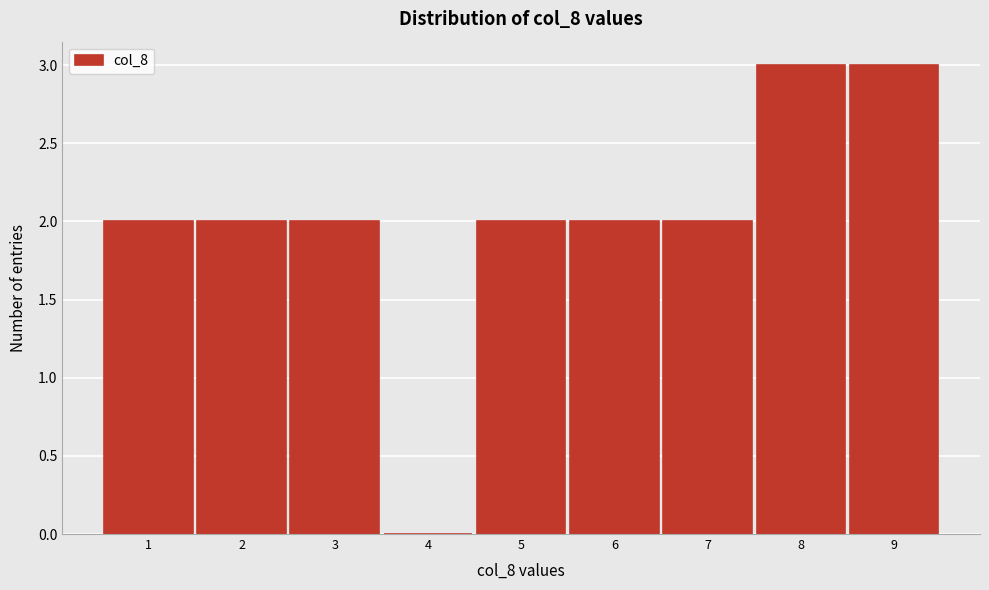

Reading left to right, transcribe this chart: for each bar, give the range it covers on the x-axis and its height. The values are not printed on the chart, so give them approximately, as read against the axis.

0.5 to 1.5: 2
1.5 to 2.5: 2
2.5 to 3.5: 2
3.5 to 4.5: 0
4.5 to 5.5: 2
5.5 to 6.5: 2
6.5 to 7.5: 2
7.5 to 8.5: 3
8.5 to 9.5: 3